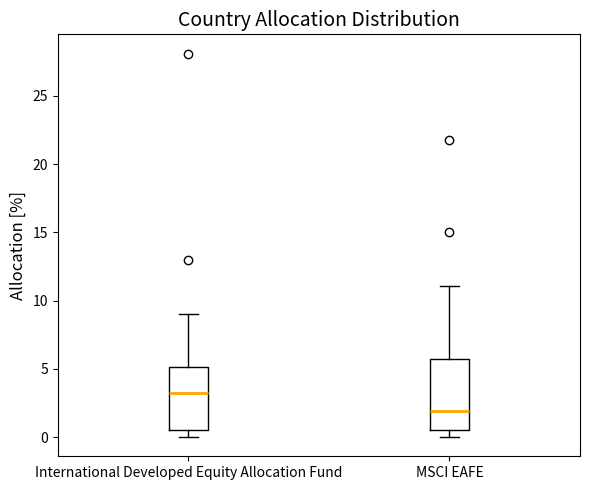

Comparing the boxes themselves (not the whiskers), which one is the tallest?

MSCI EAFE